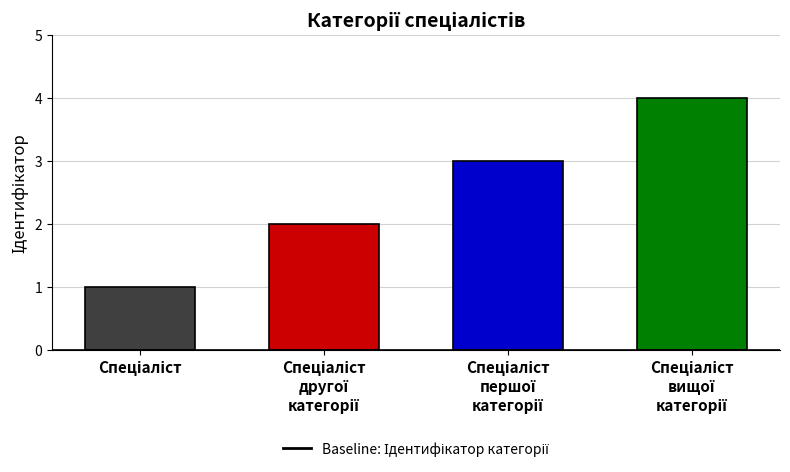

Reading left to right, what are all the values shown in this chart?

1	2	3	4